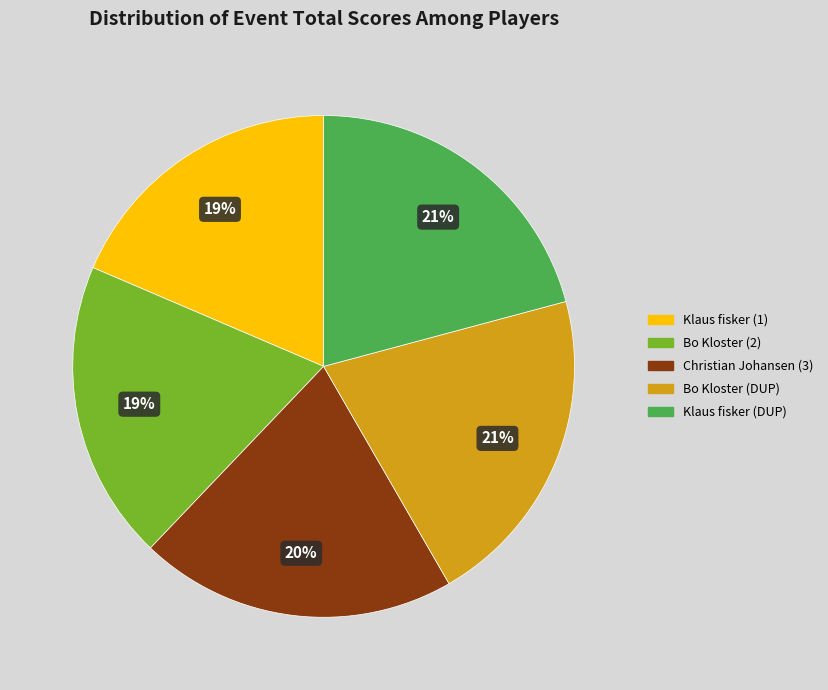

To the nearest percent, what is the difference between the largest and smallest slice percentages?

2%